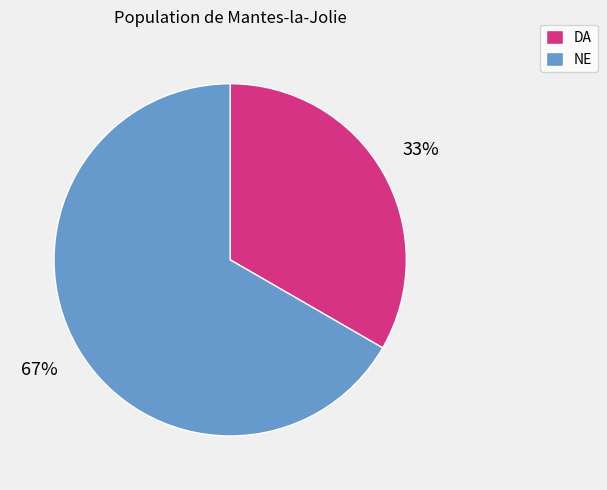

How many segments does this pie chart have?

2